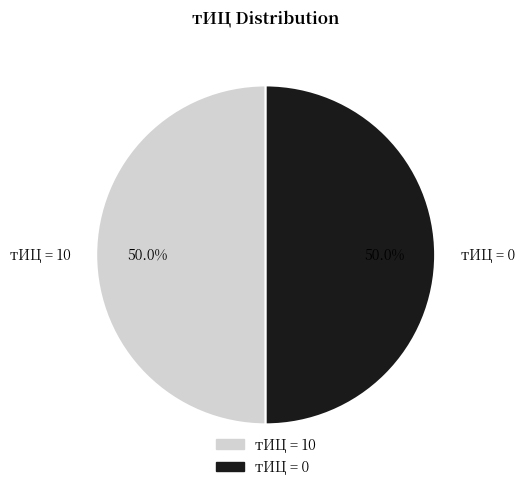

What is the ratio of the value at тИЦ = 0 to the value at тИЦ = 10?

1.0